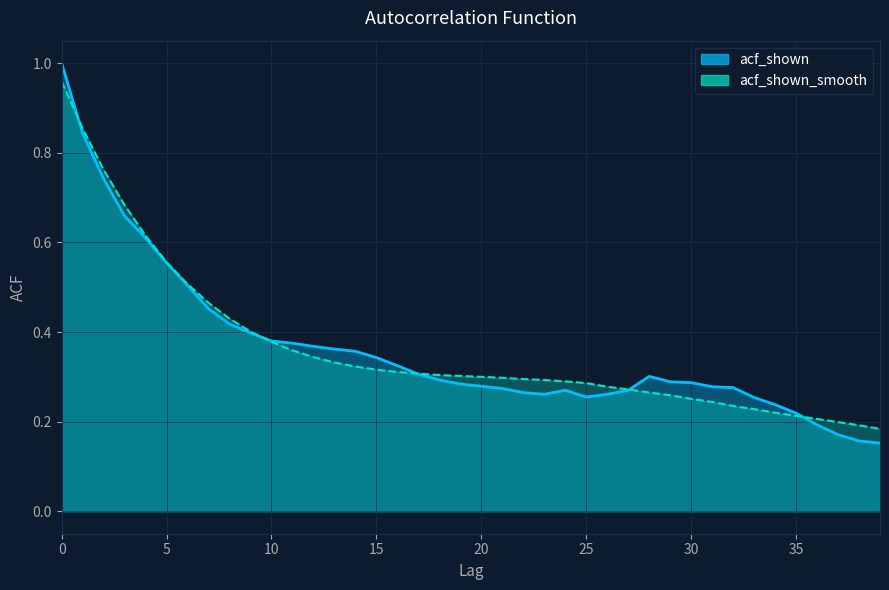

At how many categories does at least one series exceed 0?

40